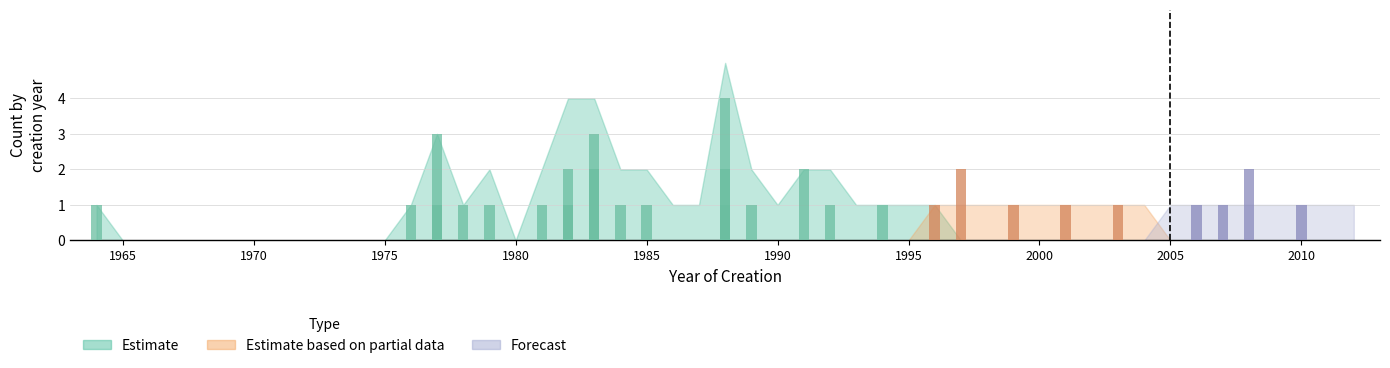

What is the total value across all series at 1981?

1